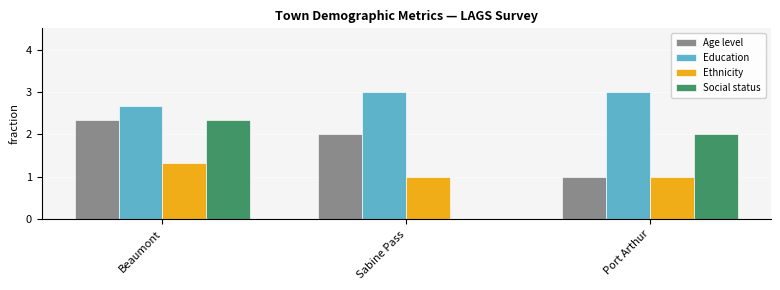

What is the sum of the Ethnicity values at Sabine Pass and Port Arthur?

2.0